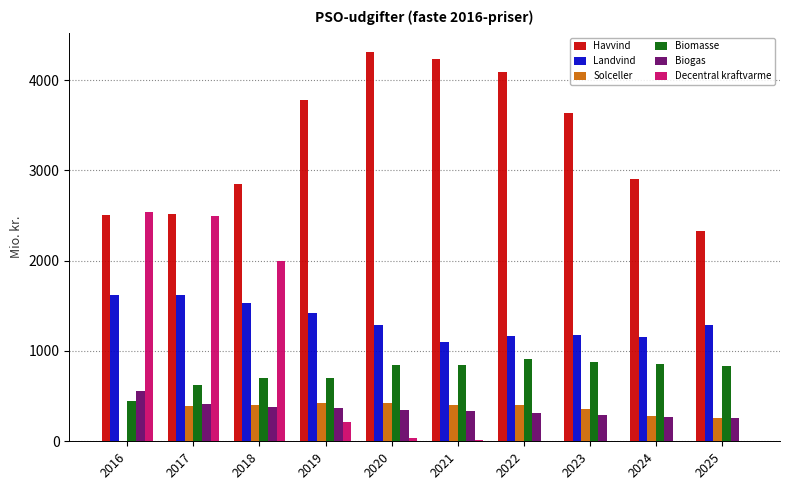

The Havvind series shows 4309.2 at 2020. True or false?

True